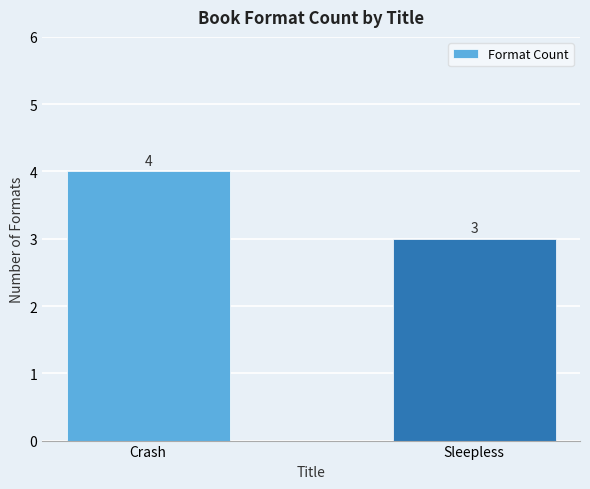

Between Crash and Sleepless, which is larger?

Crash